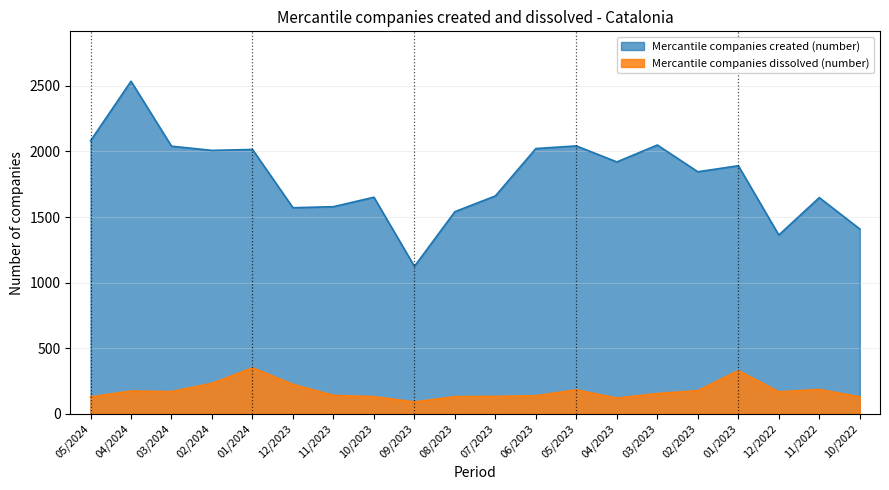

Is it true that Mercantile companies created (number) equals 3138 at 05/2024?

False